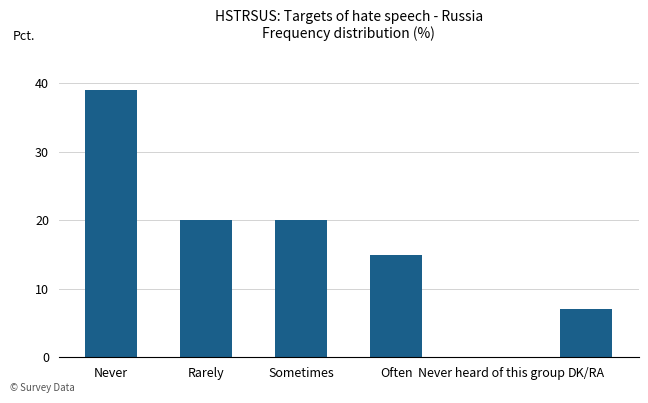

What is the change in value from Rarely to Often?

-5